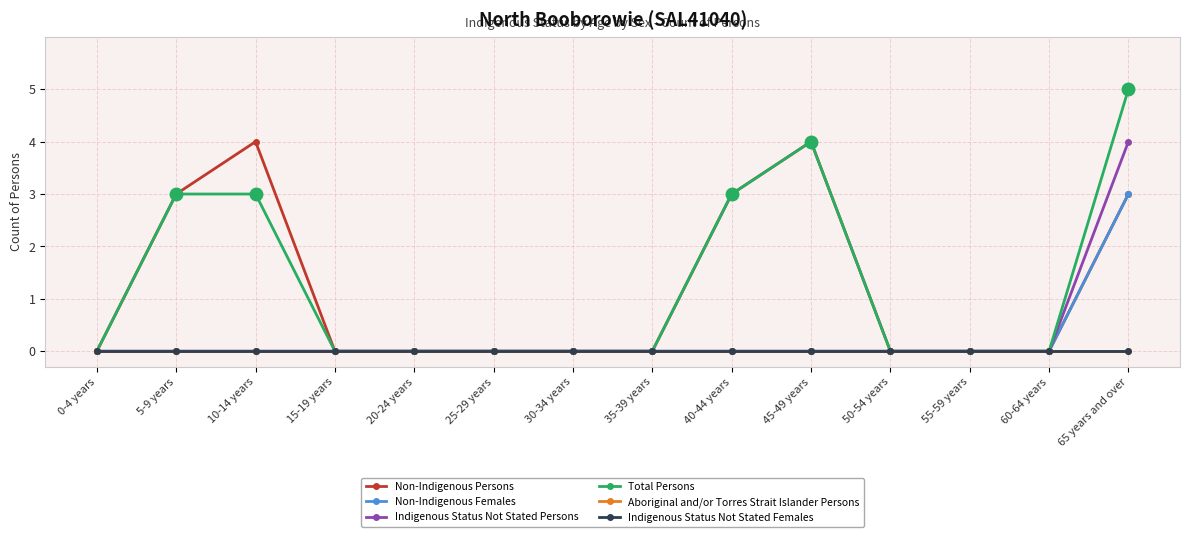

Between 10-14 years and 55-59 years, which series saw the biggest shift?

Non-Indigenous Persons